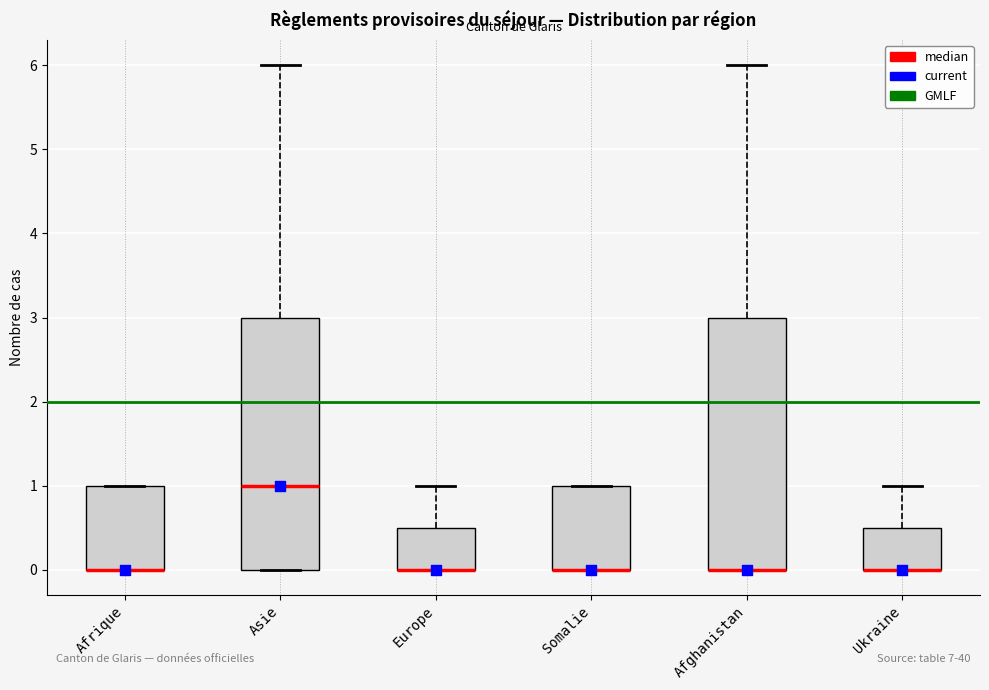

Reading left to right, transcribe this box plot: for each box, give where its median line is, the range the box spans, and where its two whiskers end, as read against the y-axis. The values are not printed on the chart, so give them approximately, as read against the axis.

Afrique: median 0.0 (drawn on the box's lower edge), box 0.0 to 1.0, whiskers 0.0 to 1.0
Asie: median 1.0, box 0.0 to 3.0, whiskers 0.0 to 6.0
Europe: median 0.0 (drawn on the box's lower edge), box 0.0 to 0.5, whiskers 0.0 to 1.0
Somalie: median 0.0 (drawn on the box's lower edge), box 0.0 to 1.0, whiskers 0.0 to 1.0
Afghanistan: median 0.0 (drawn on the box's lower edge), box 0.0 to 3.0, whiskers 0.0 to 6.0
Ukraine: median 0.0 (drawn on the box's lower edge), box 0.0 to 0.5, whiskers 0.0 to 1.0